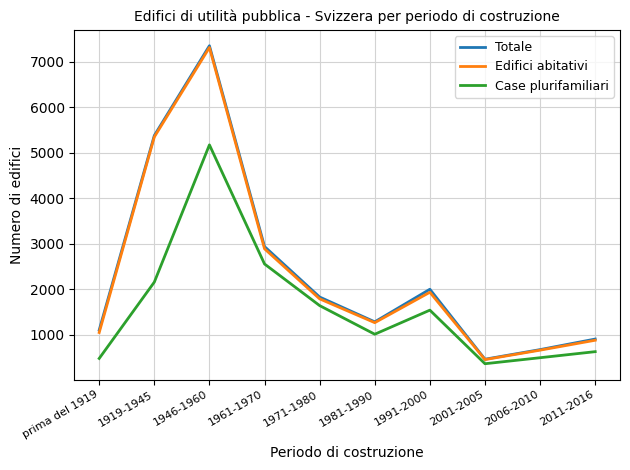

Which series changed the most between 1981-1990 and 1991-2000?

Totale